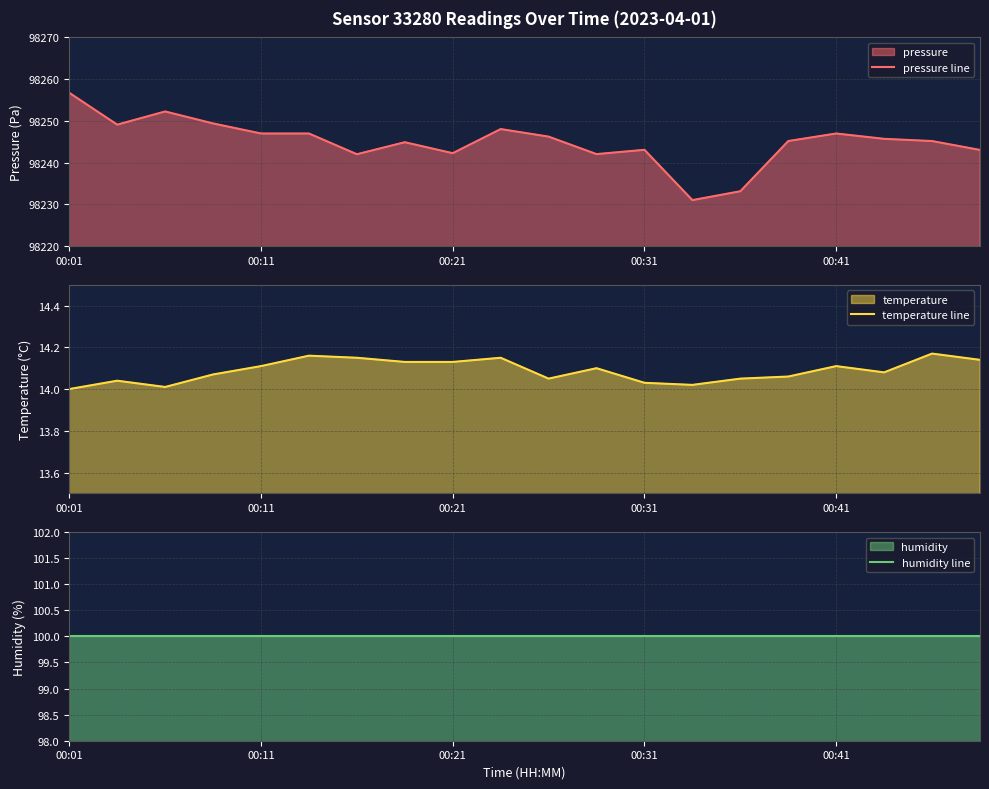

Reading left to right, what are all the values shown in this chart?

pressure line: 98256.7	98249.1	98252.2	98249.4	98247.0	98247.0	98242.0	98244.9	98242.2	98248.0	98246.2	98242.0	98243.1	98231.0	98233.1	98245.2	98247.0	98245.7	98245.2	98243.0
temperature line: 14.0	14.0	14.0	14.1	14.1	14.2	14.2	14.1	14.1	14.2	14.1	14.1	14.0	14.0	14.1	14.1	14.1	14.1	14.2	14.1
humidity line: 100.0	100.0	100.0	100.0	100.0	100.0	100.0	100.0	100.0	100.0	100.0	100.0	100.0	100.0	100.0	100.0	100.0	100.0	100.0	100.0